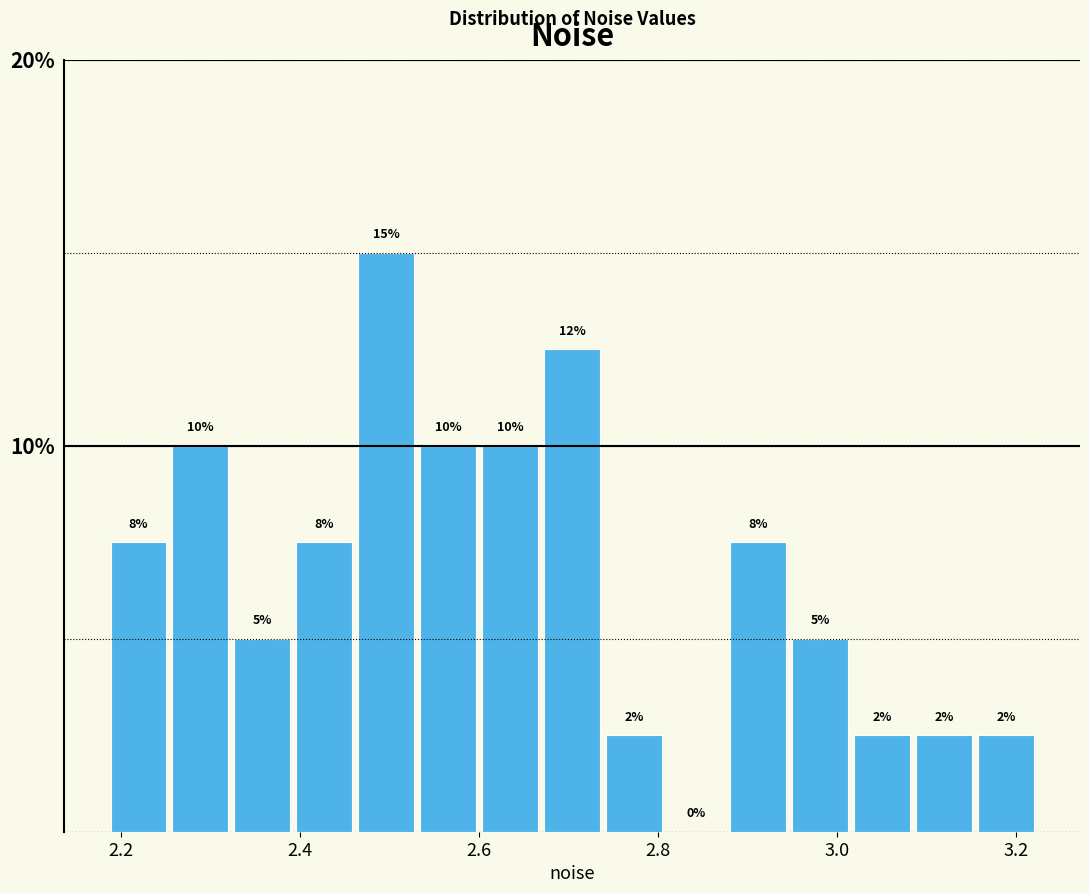

Read against the x-axis, roughly where is the centre of the tallest bar?

2.50